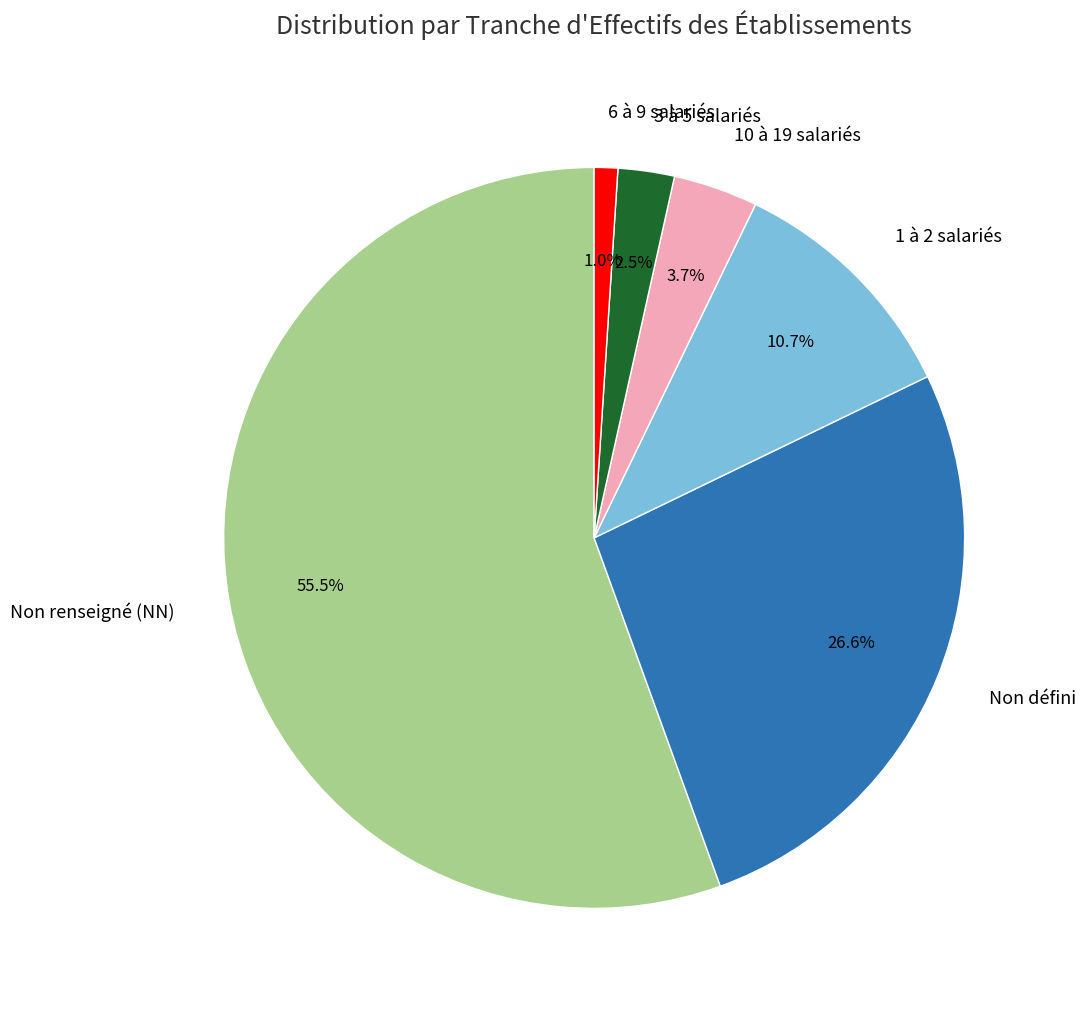

Rank the categories by value from highest to lowest.

Non renseigné (NN), Non défini, 1 à 2 salariés, 10 à 19 salariés, 3 à 5 salariés, 6 à 9 salariés